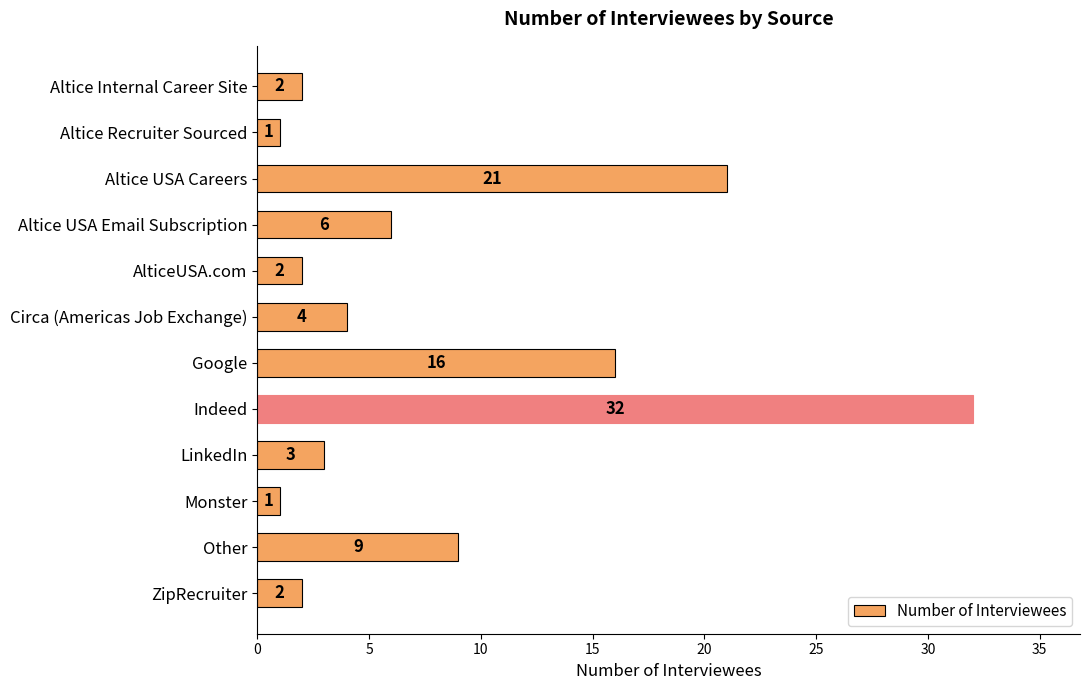

The chart shows a value of 8 at Altice USA Careers. True or false?

False